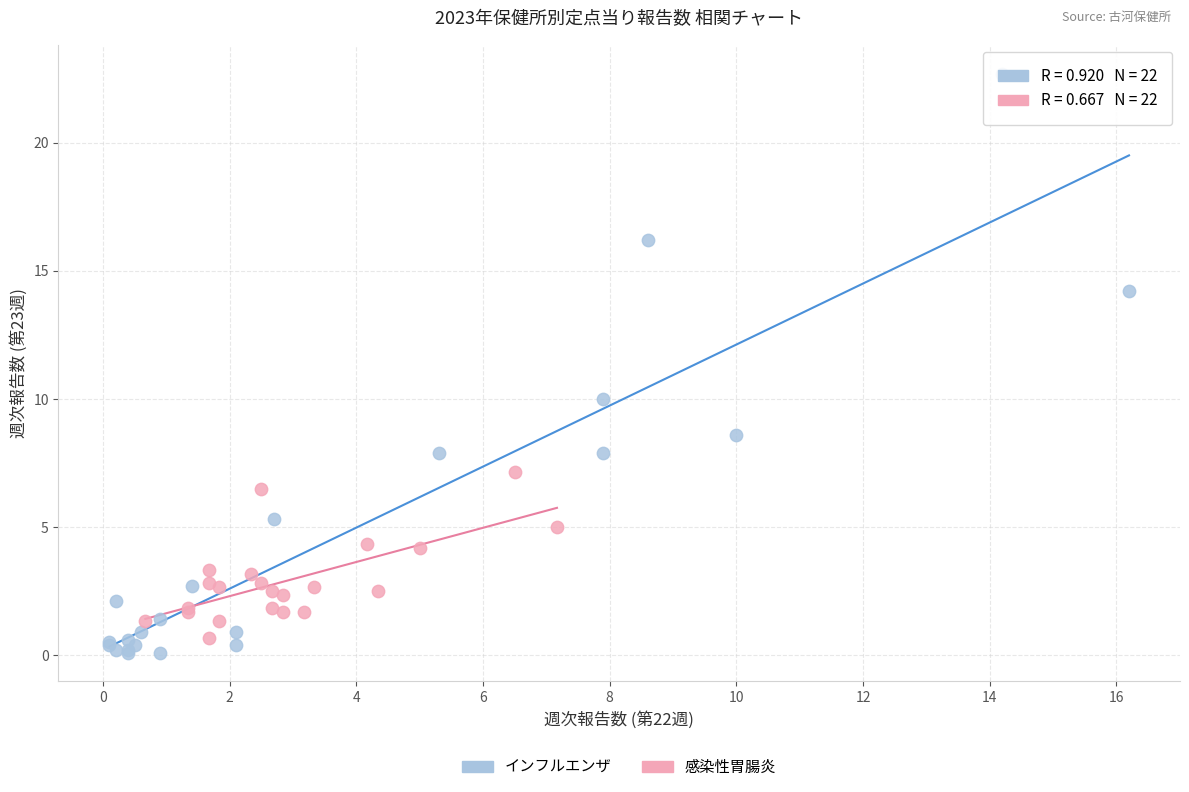

Which series contains the lowest Y value?

インフルエンザ